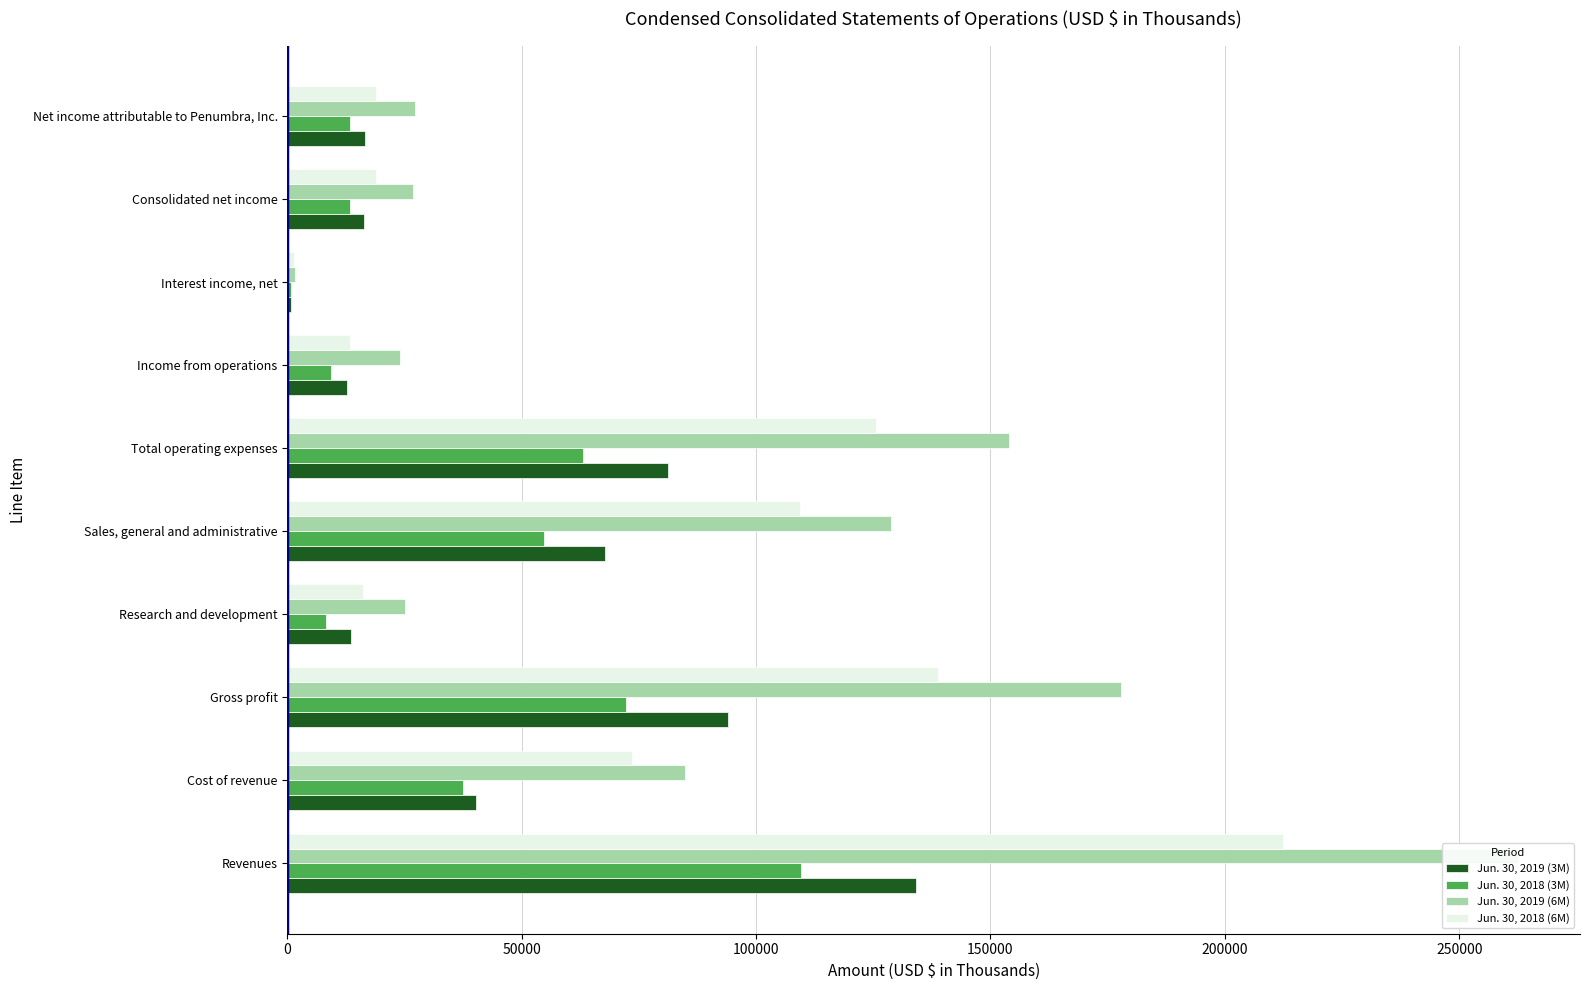

Rank the series by their maximum value, from highest to lowest.

Jun. 30, 2019 (6M), Jun. 30, 2018 (6M), Jun. 30, 2019 (3M), Jun. 30, 2018 (3M)